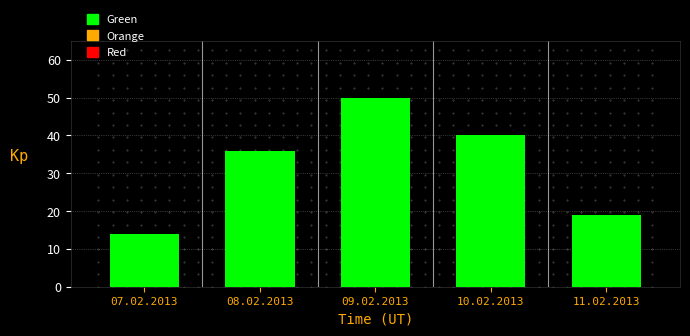

Reading left to right, list all the values displayed in this chart.

07.02.2013=14	08.02.2013=36	09.02.2013=50	10.02.2013=40	11.02.2013=19